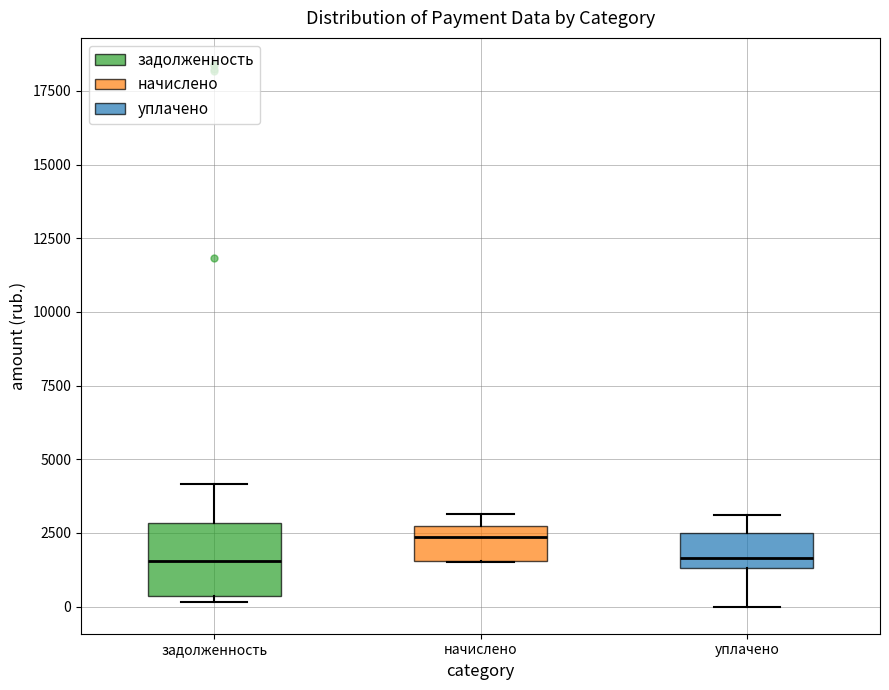

Reading left to right, read every box against the y-axis: the position of its median line, the range the box covers, and the ends of its whiskers. The values are not printed on the chart, so give them approximately, as read against the axis.

задолженность: median 1500, box 500 to 3000, whiskers 0 to 4000
начислено: median 2500 (just below the box's upper edge), box 1500 to 2500, whiskers 1500 to 3000
уплачено: median 1500 (just above the box's lower edge), box 1500 to 2500, whiskers 0 to 3000